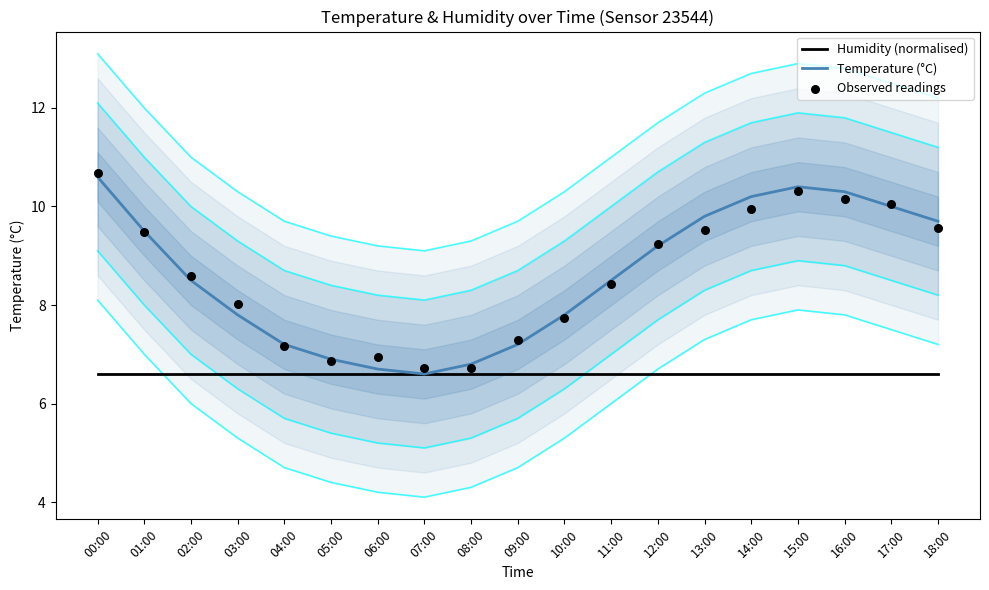

At which category is the sum across all series the highest?

00:00